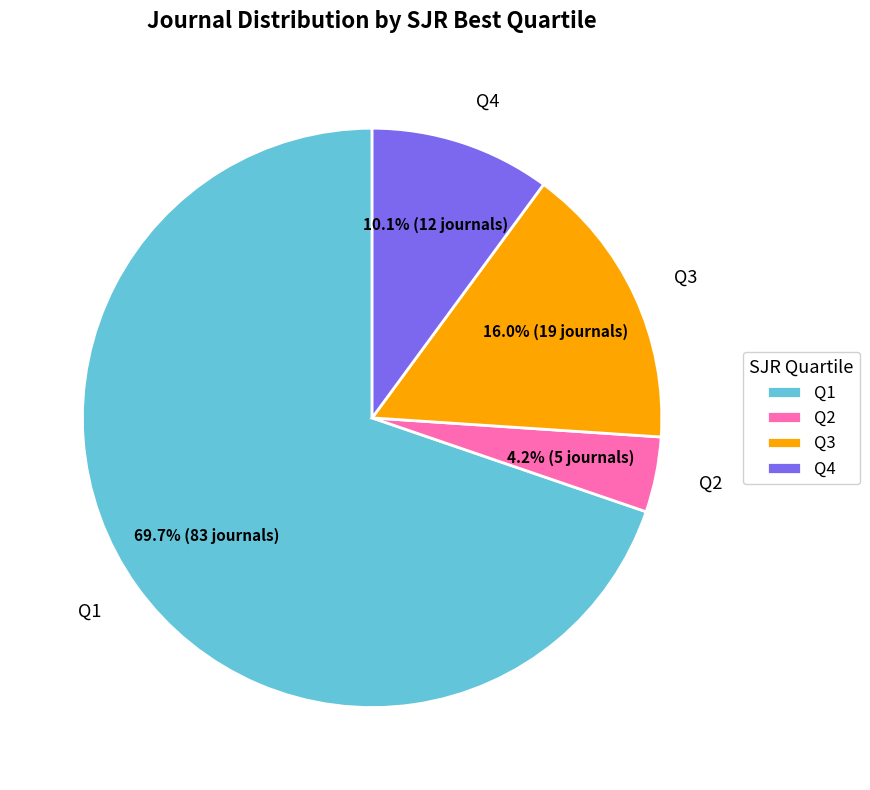

How many slices are in this pie chart?

4